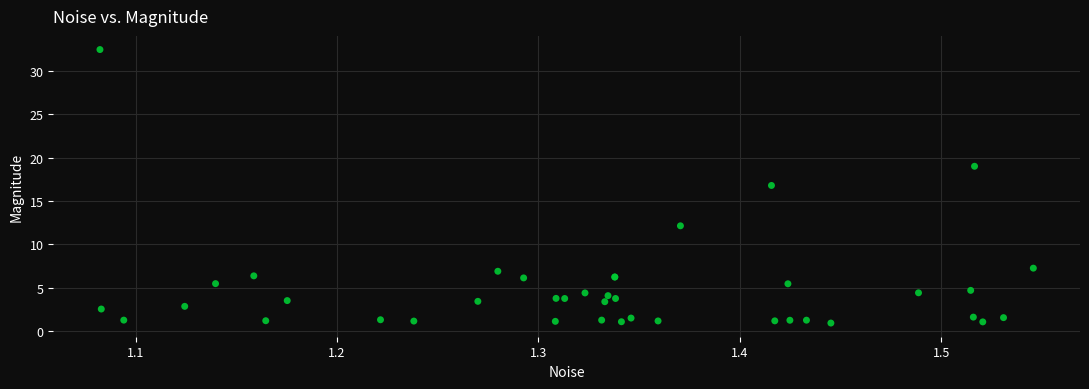

What Y value in the scatter plot is closest to 16?

16.8